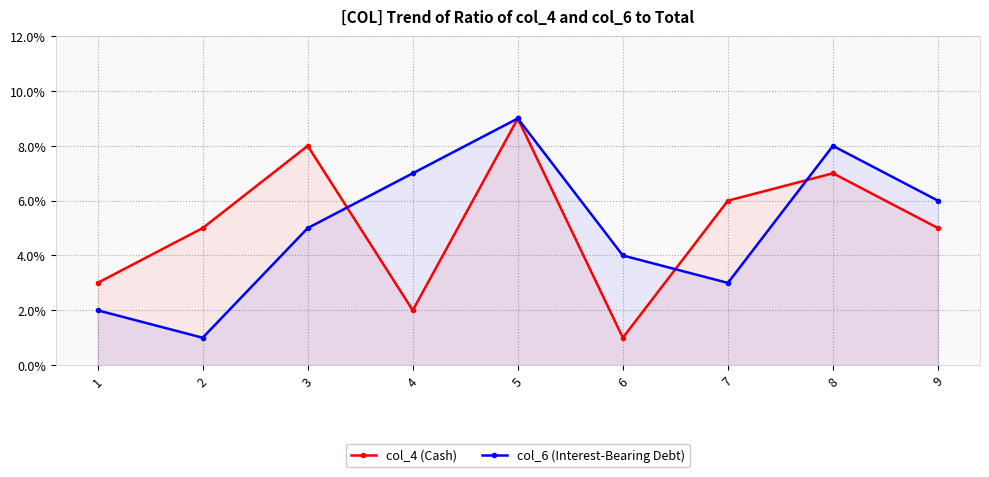

Which label corresponds to the smallest value in the chart?

6